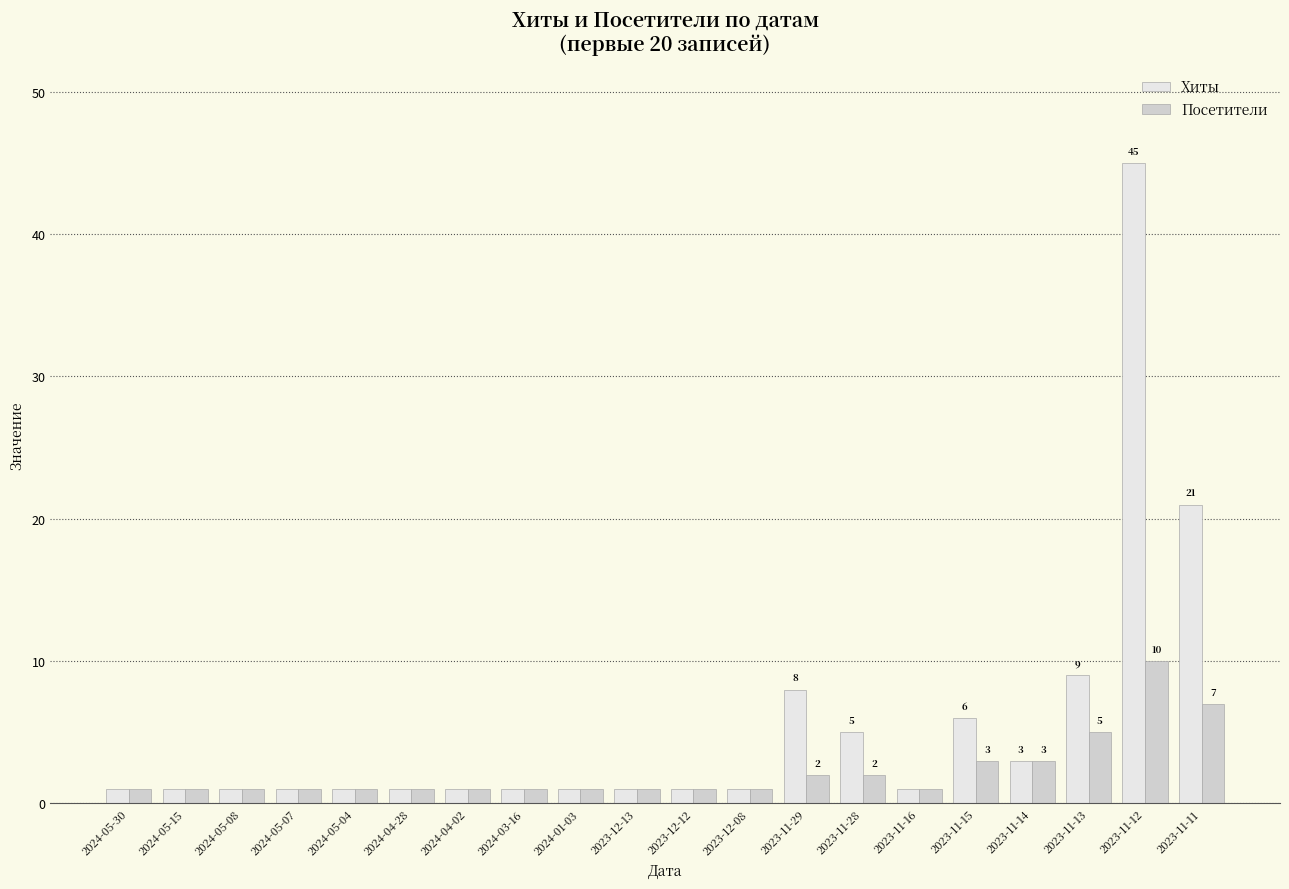

Rank the series by their maximum value, from highest to lowest.

Хиты, Посетители